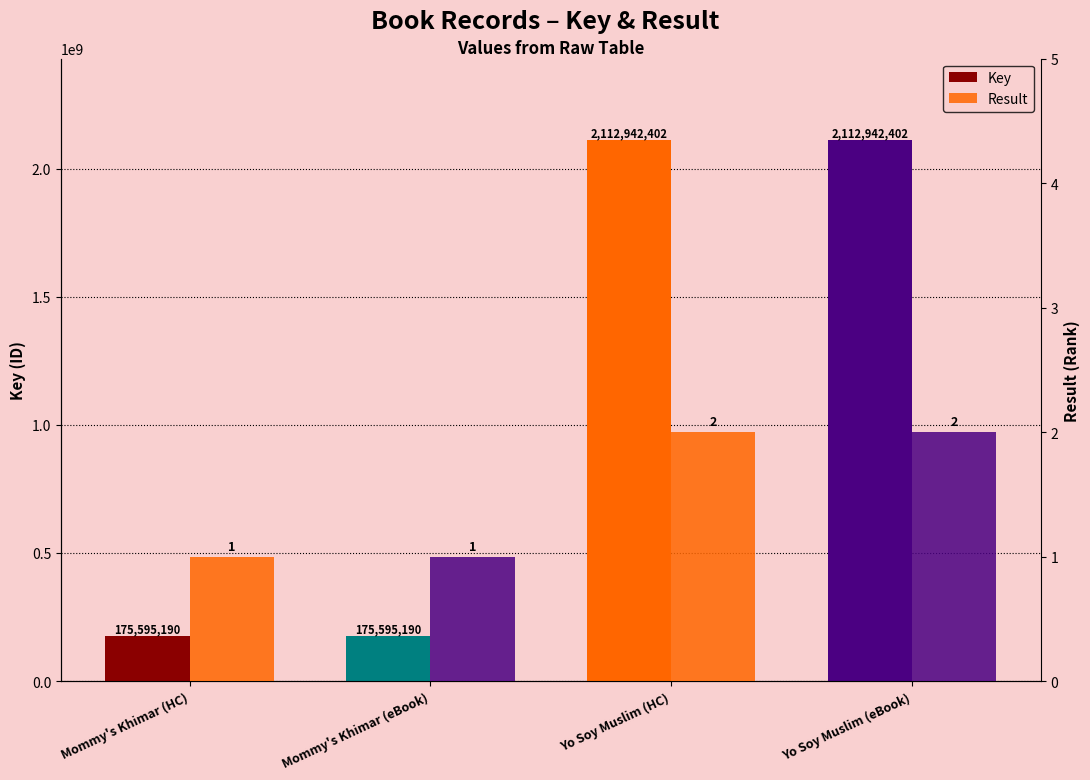

What is the sum of the Result values at Yo Soy Muslim (HC) and Mommy's Khimar (HC)?

3